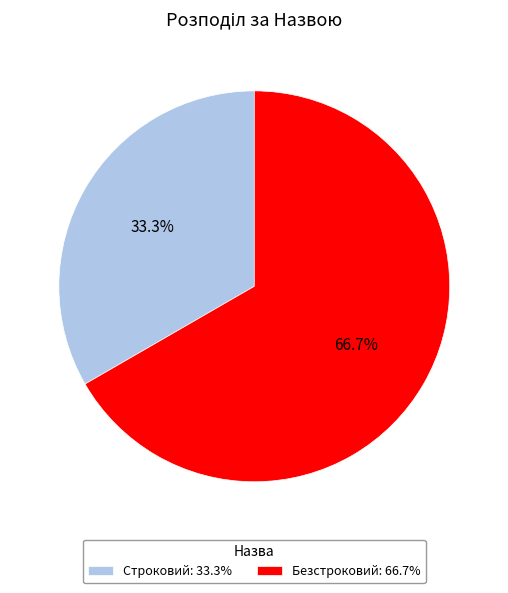

Is it true that Безстроковий is 67% of the pie?

True